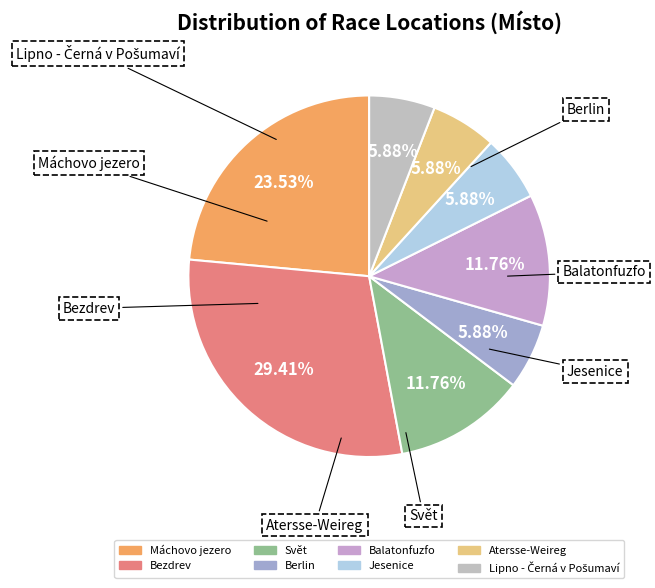

Which has a higher value, Máchovo jezero or Jesenice?

Máchovo jezero